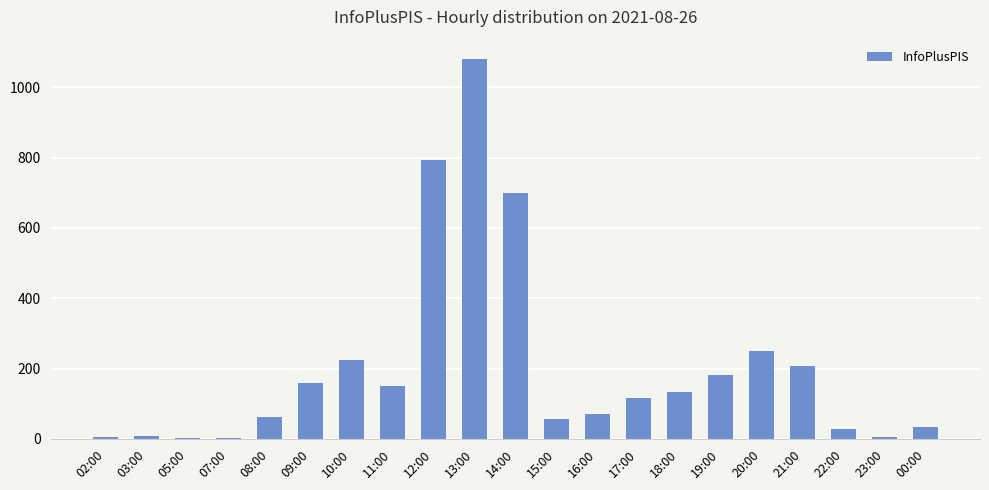

At which label is the value closest to 542?

14:00